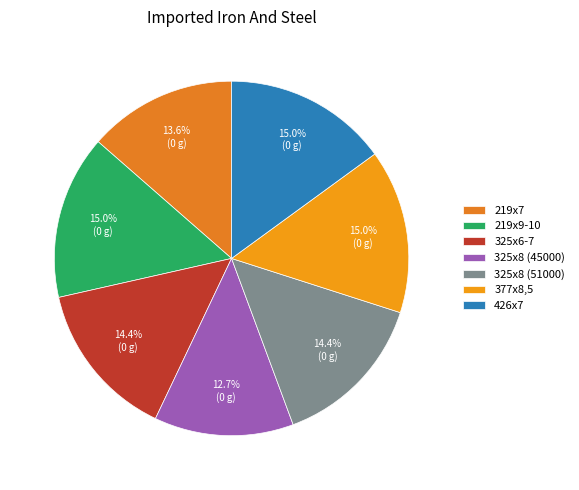

Is 325х8 (45000) the majority of the pie?

No